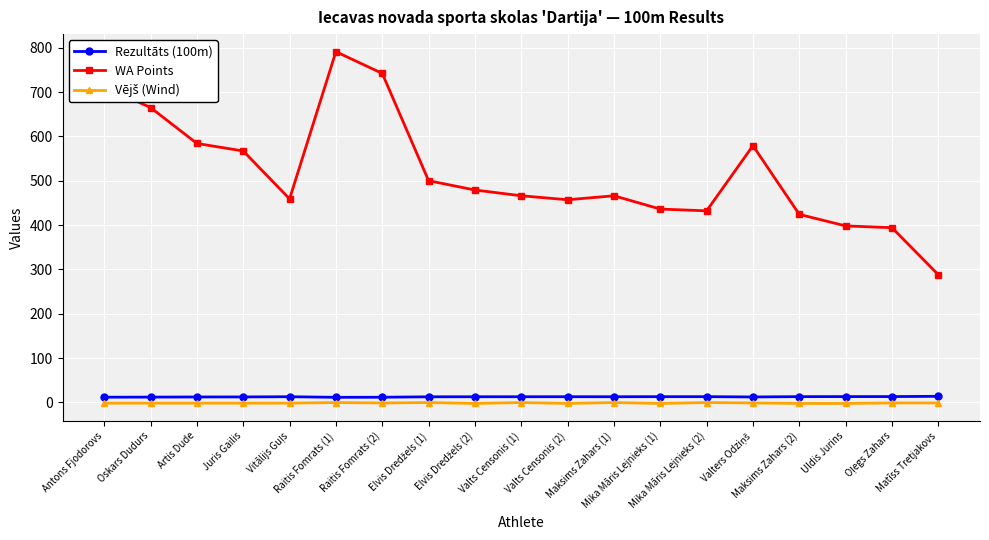

True or false: Rezultāts (100m) has more than 0 interior local peaks.

True